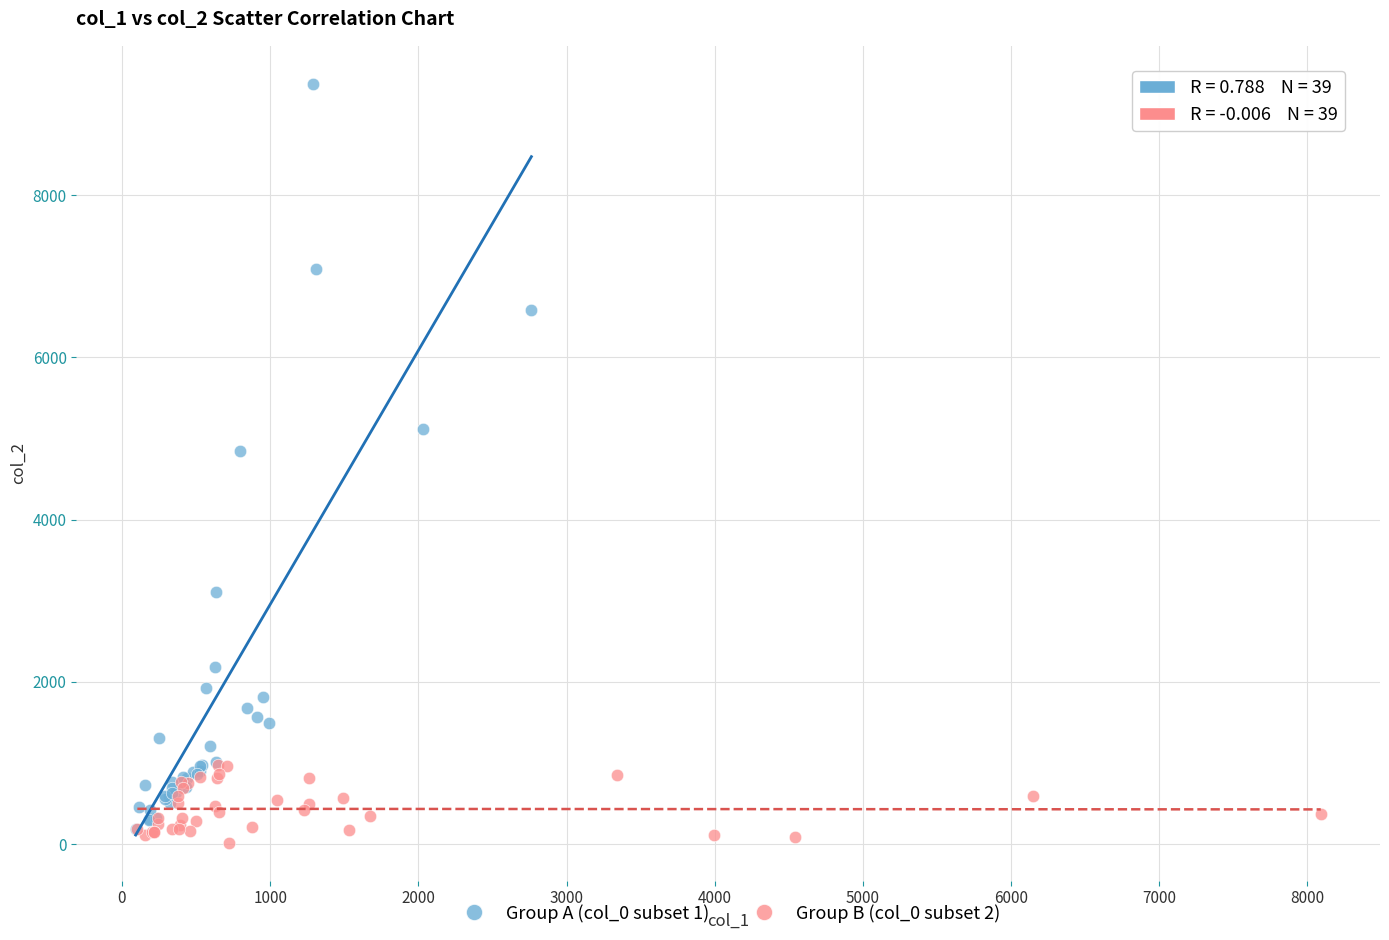

Which series has the largest Y range (max minus min)?

Group A (col_0 subset 1)